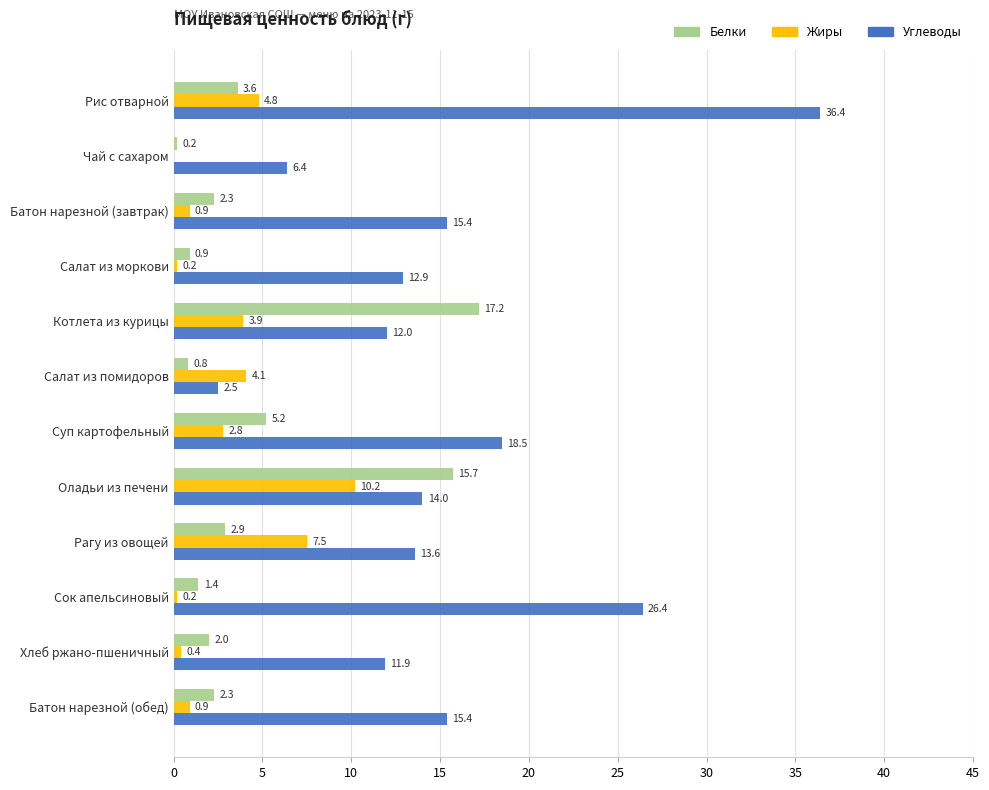

At which label is Углеводы closest to 19?

Суп картофельный